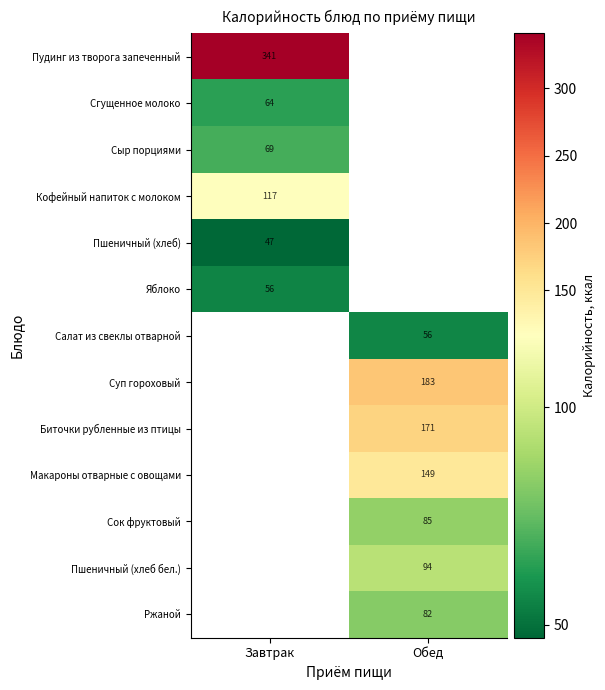

The Биточки рубленные из птицы series shows 171 at Обед. True or false?

True